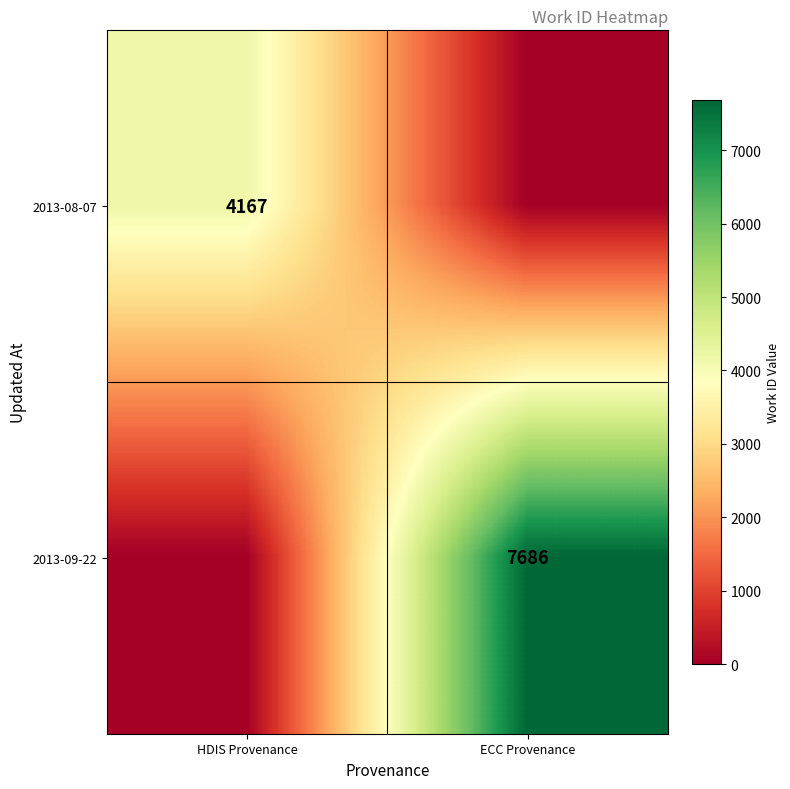

The 2013-08-07 series shows 4167 at HDIS Provenance. True or false?

True